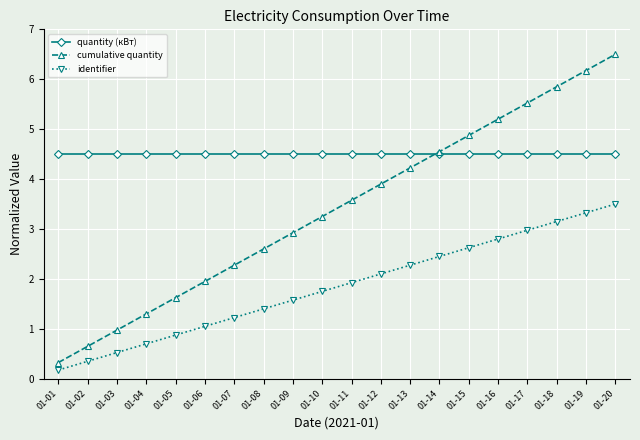

What is the sum of all identifier values?

36.8